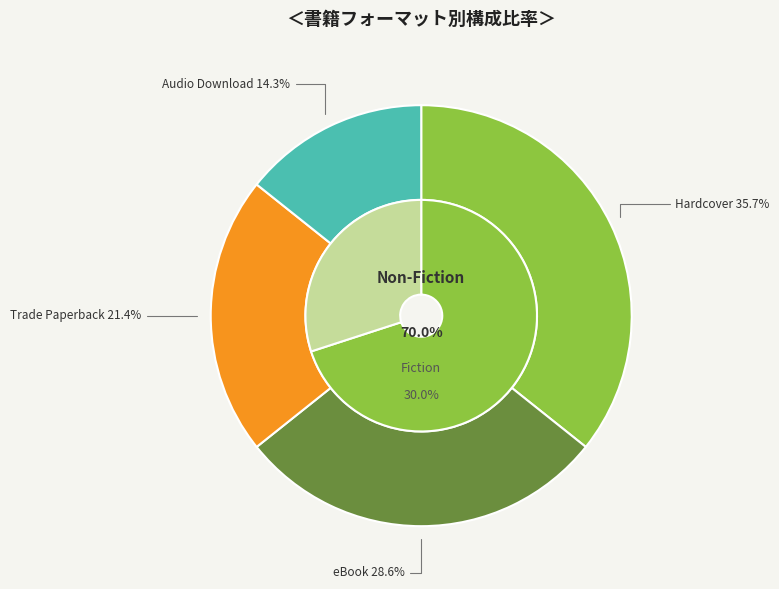

What is the total percentage of eBook and Audio Download?

42.9%